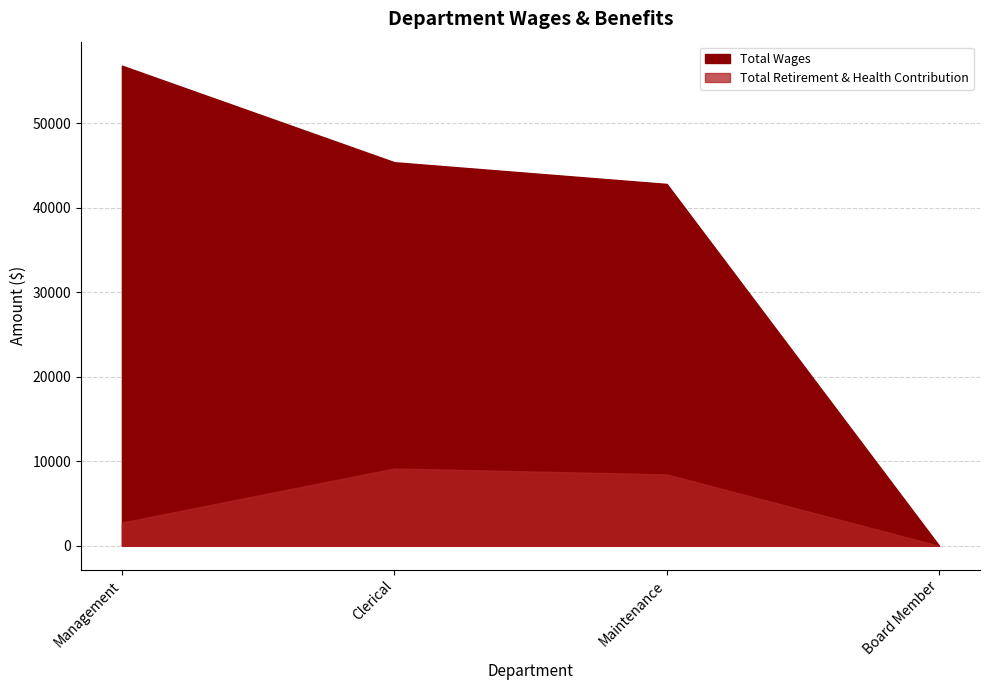

What is the sum of all Total Retirement & Health Contribution values?

20341